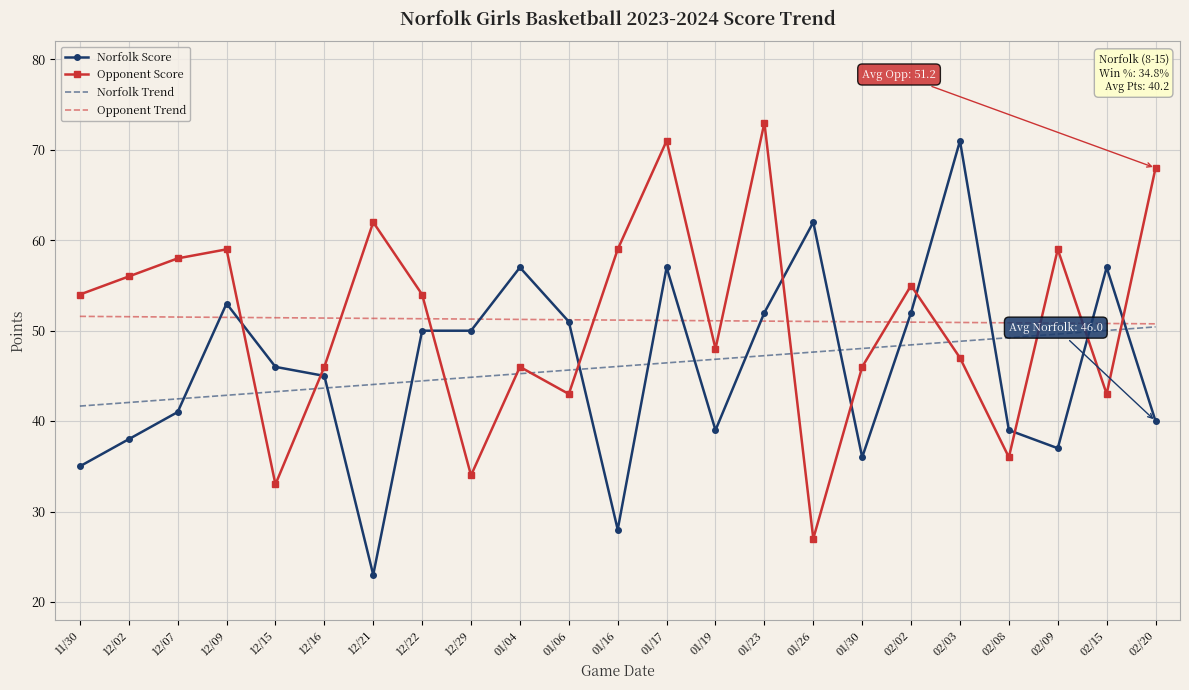

What position from the right is 02/09?

3